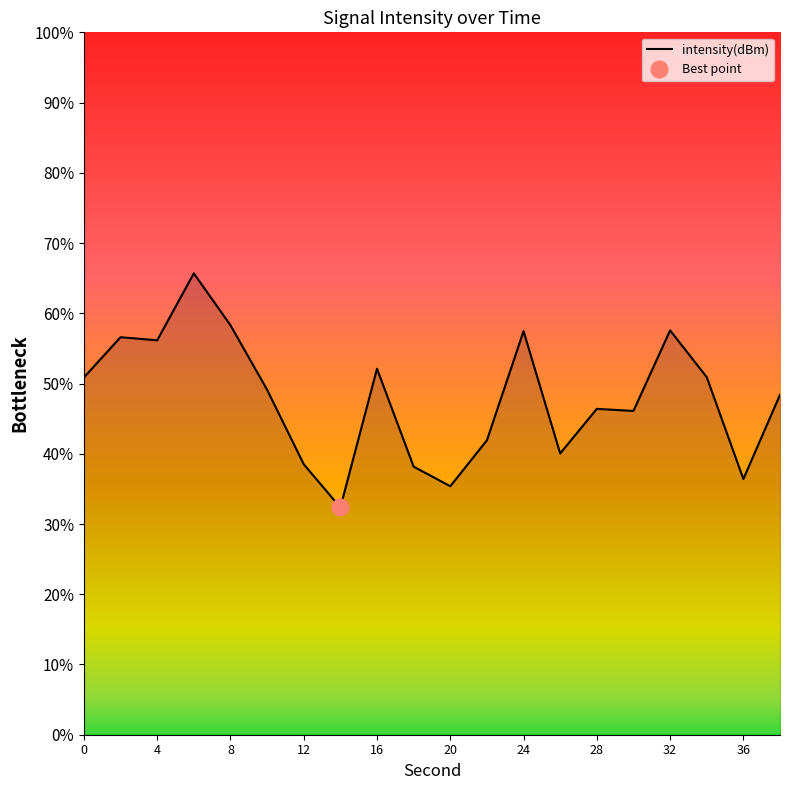

Reading right to left, what are all the values shown in this chart?

38=48.4	36=36.4	34=50.9	32=57.6	30=46.1	28=46.4	26=40.0	24=57.5	22=41.9	20=35.4	18=38.2	16=52.1	14=32.4	12=38.5	10=49.1	8=58.3	6=65.7	4=56.2	2=56.6	0=50.9